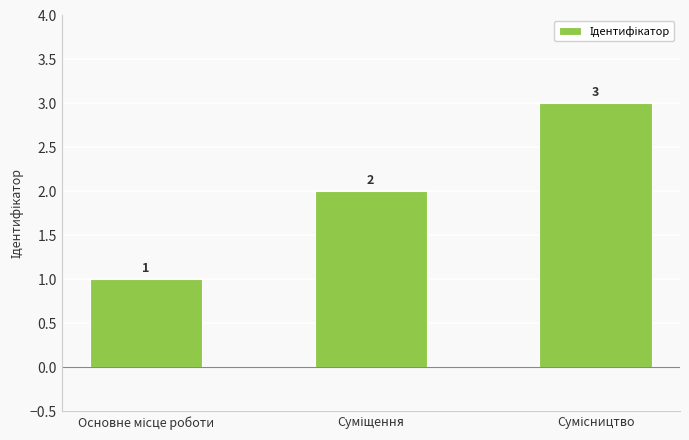

Are the bars horizontal?

No